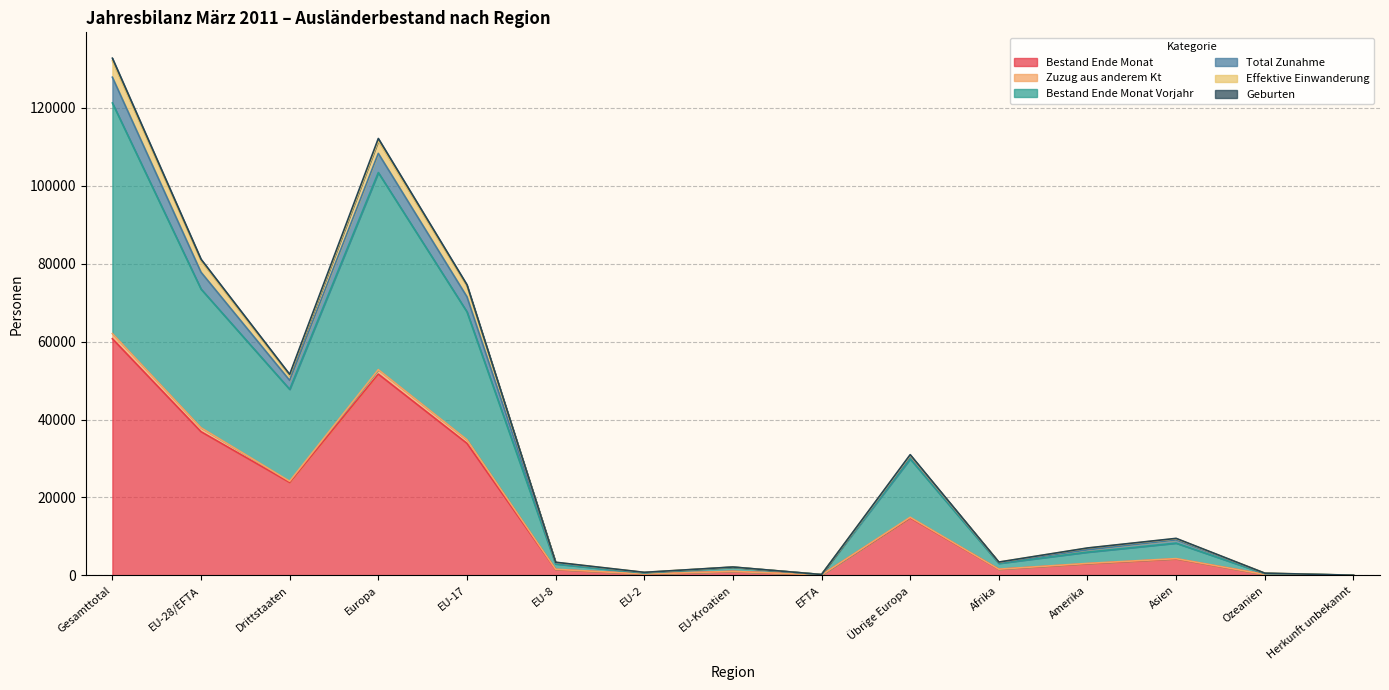

What is the label of the 10th point from the right?

EU-8